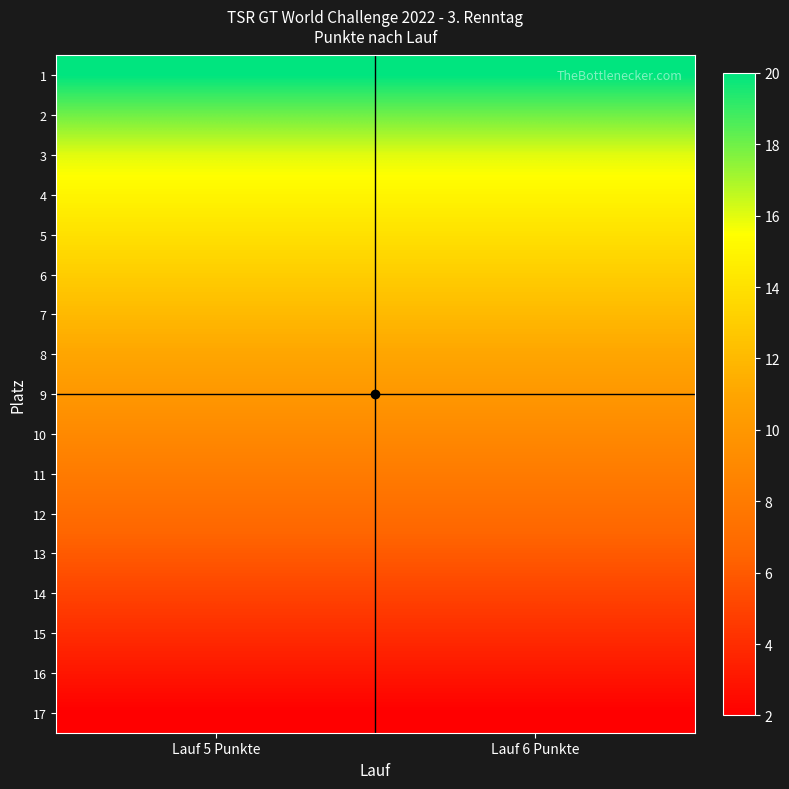

At which category is the sum across all series the highest?

Lauf 5 Punkte